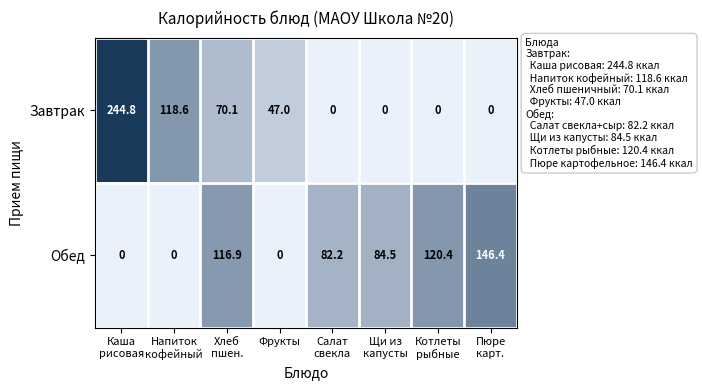

What is the sum of all Обед values?

550.4